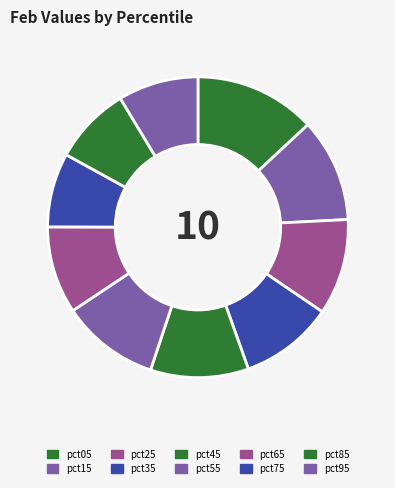

Rank the categories by value from lowest to highest.

pct75, pct85, pct95, pct65, pct35, pct25, pct55, pct45, pct15, pct05